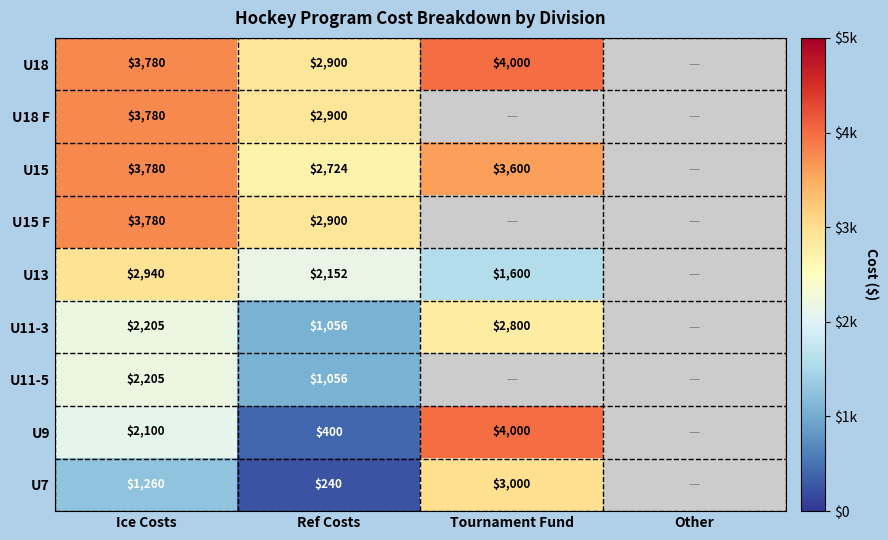

What is the difference between the highest and lowest values at Ref Costs?

2660